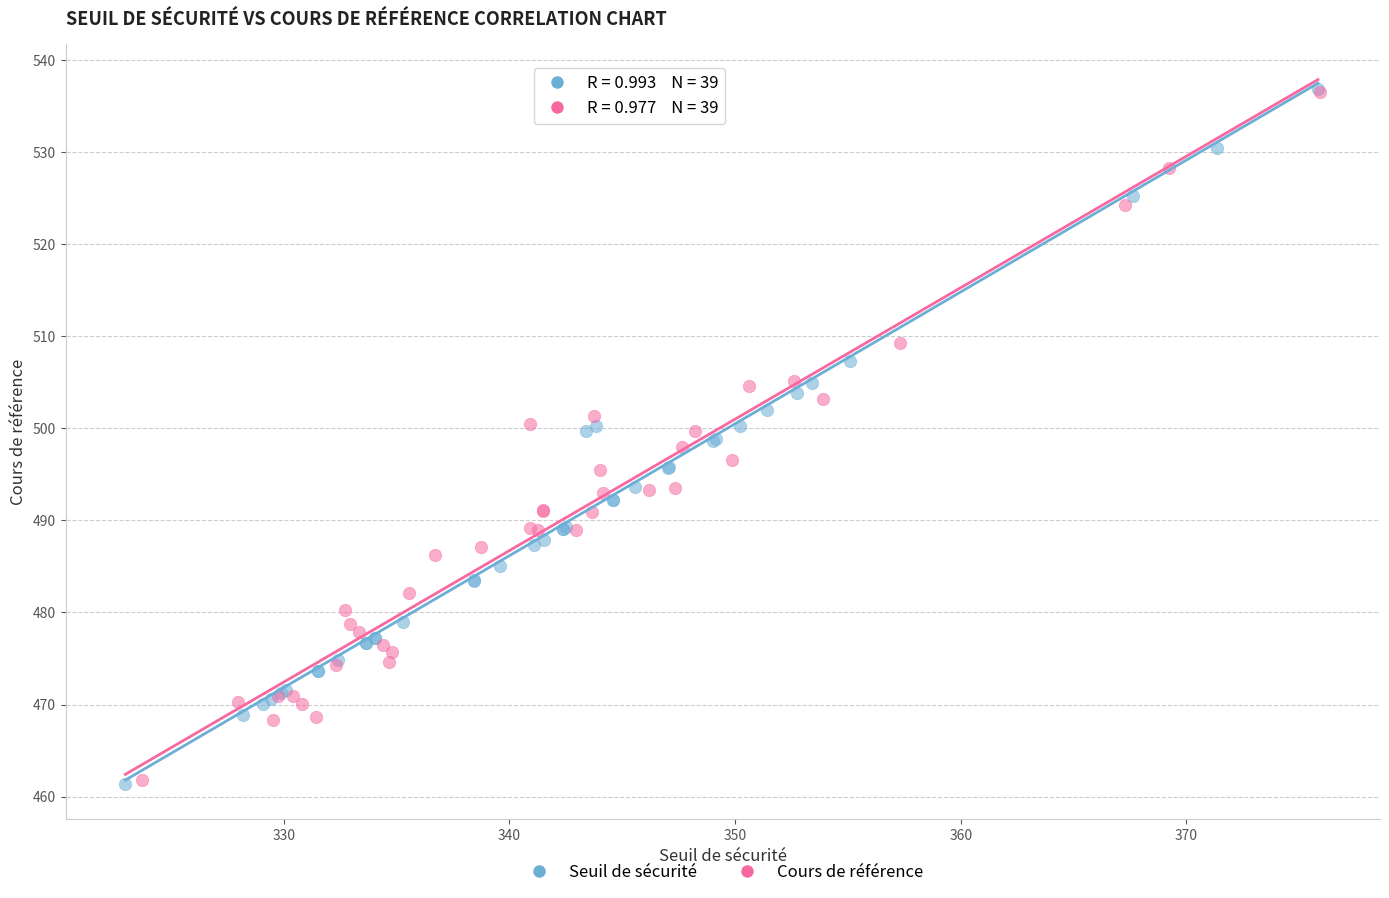

Which series has the largest Y range (max minus min)?

Seuil de sécurité